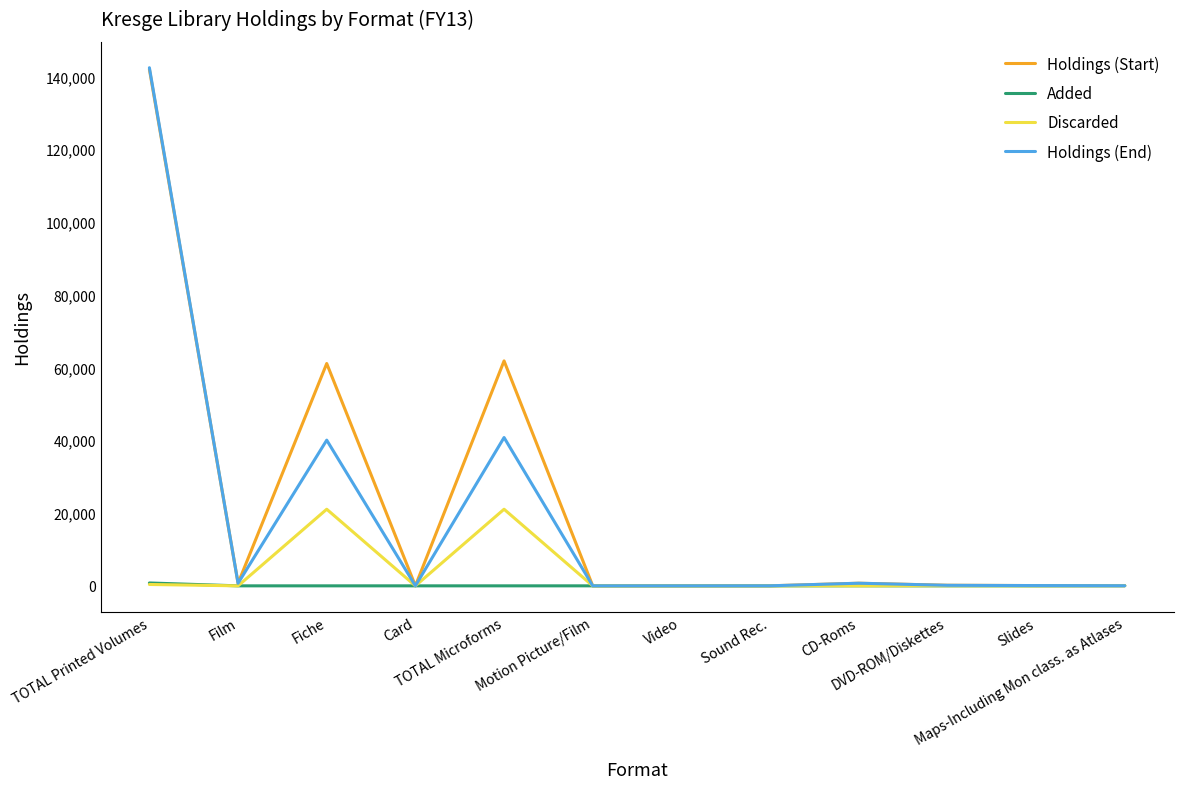

What is the difference between the highest and lowest values at Sound Rec.?

10